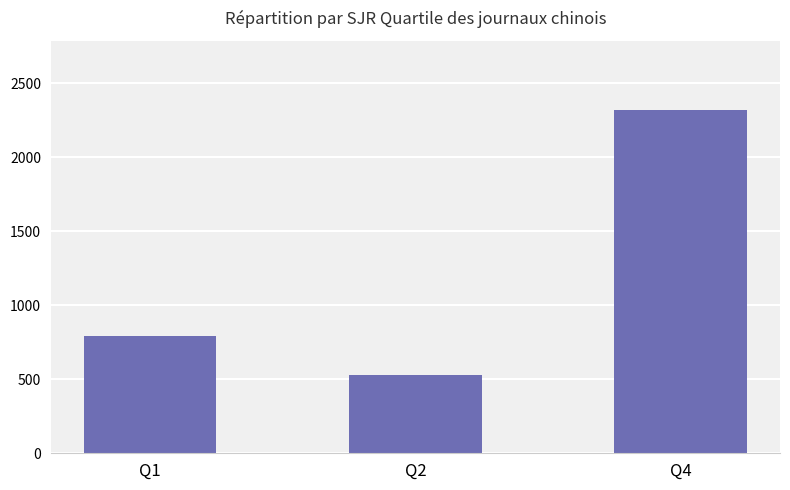

What is the change in value from Q1 to Q4?

+1531